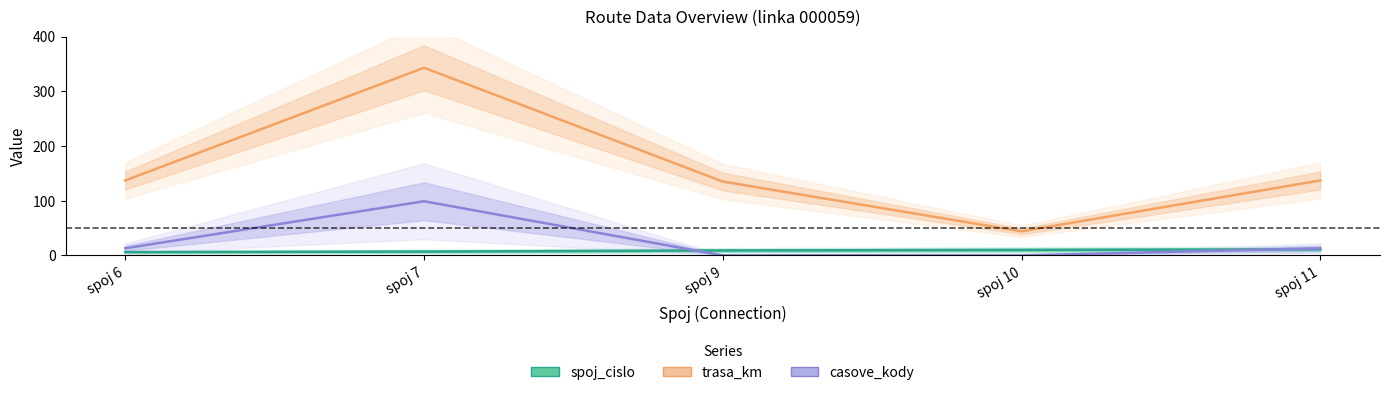

Reading left to right, extract all data points from this chart.

spoj_cislo: 6	7	9	10	11
trasa_km: 137	343	135	44	137
casove_kody: 13	99	0	0	13